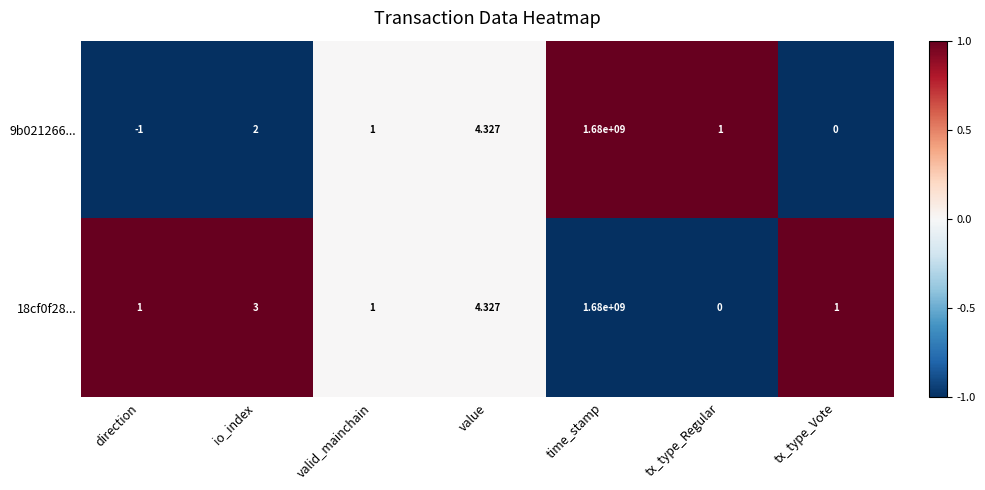

Where is 18cf0f28... nearest to the value 840000000?

value